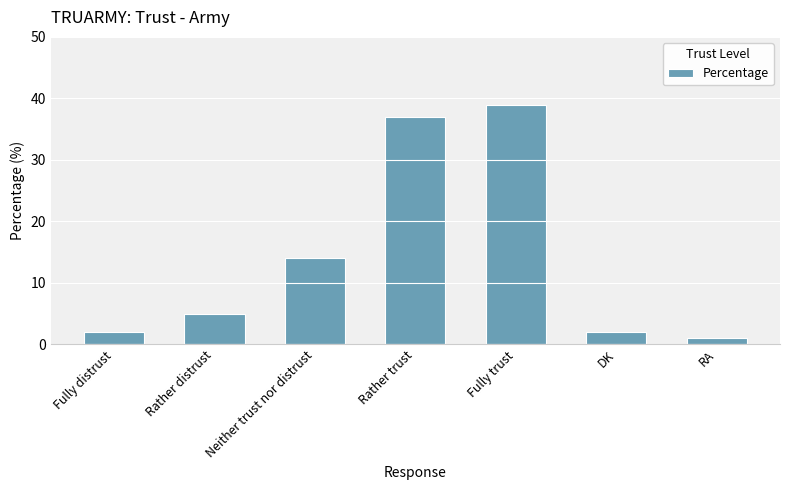

Reading left to right, list all the values displayed in this chart.

Fully distrust=2	Rather distrust=5	Neither trust nor distrust=14	Rather trust=37	Fully trust=39	DK=2	RA=1